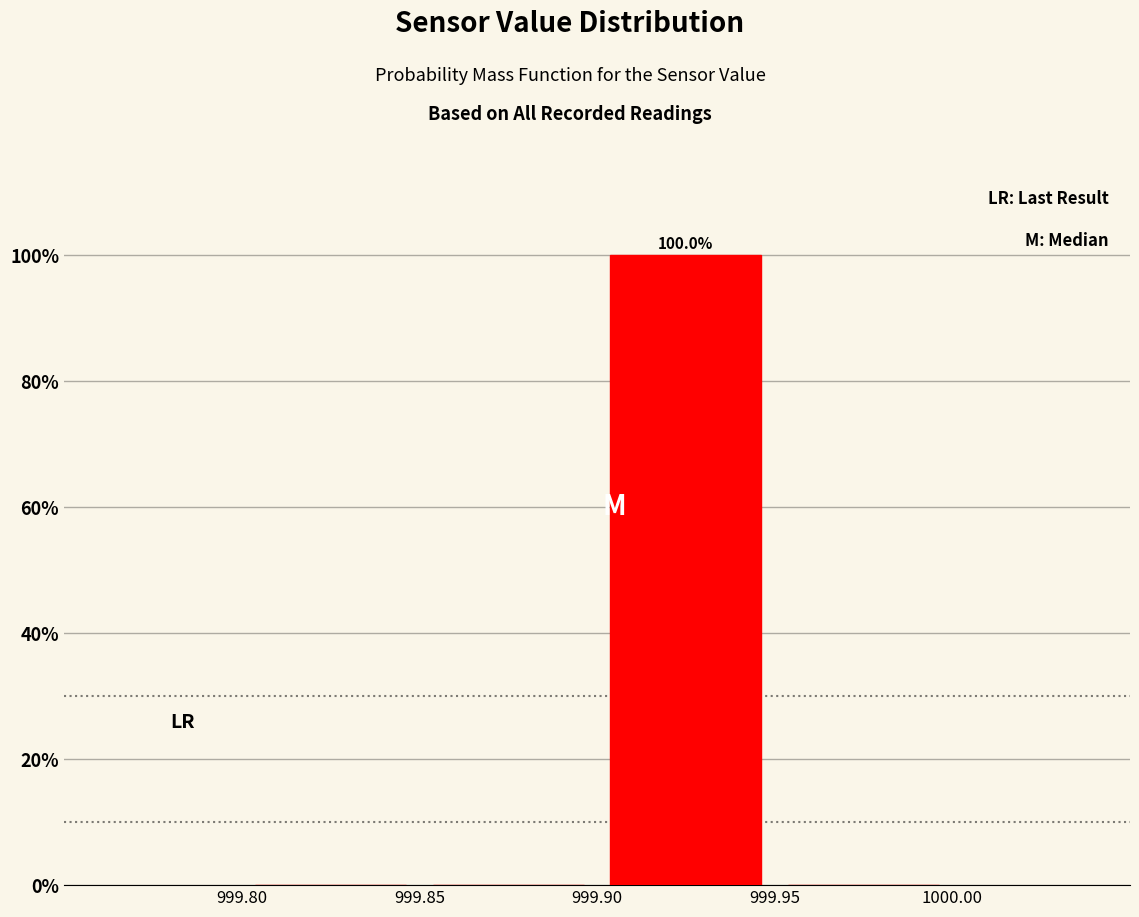

Which range on the x-axis has the tallest bar?

999.90 to 999.95